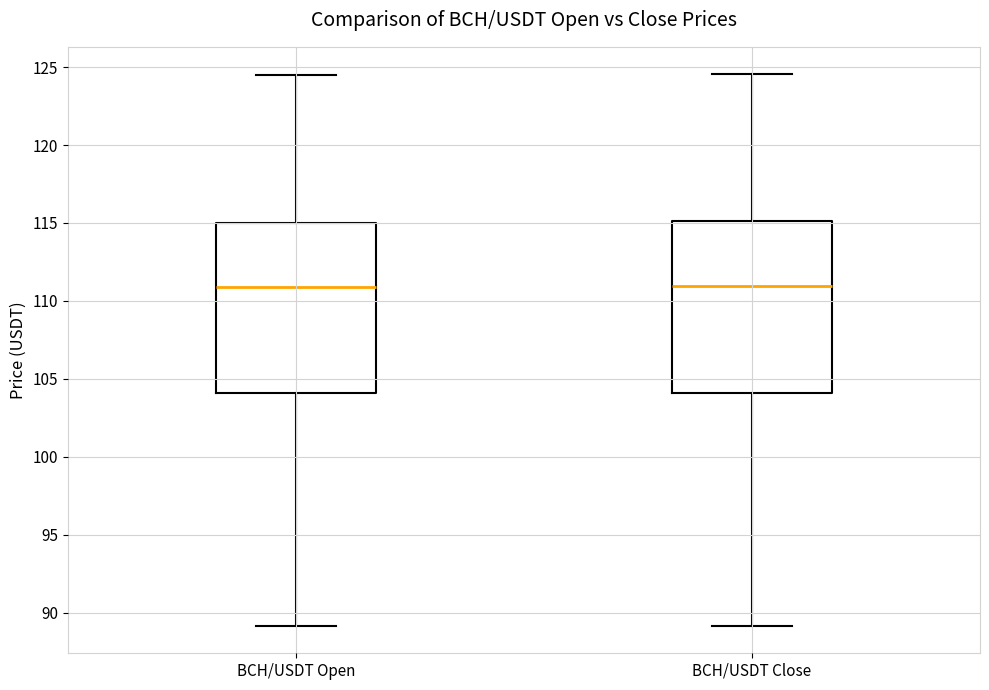

Where is the upper edge of the box for BCH/USDT Open on the y-axis? The values are not printed on the chart, so give them approximately, as read against the axis.

115.0